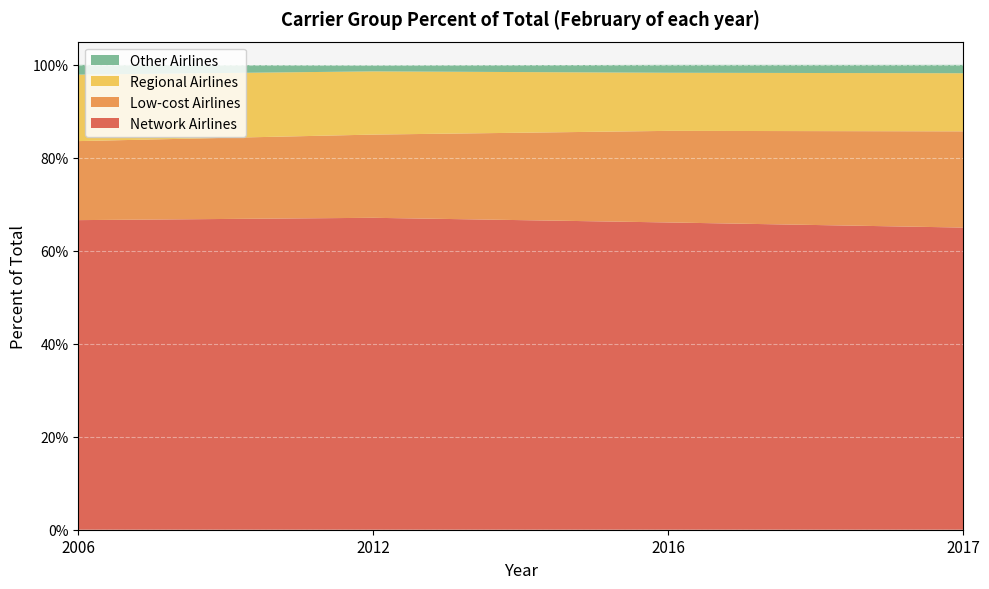

Reading left to right, what are all the values shown in this chart?

Network Airlines: 66.6	67.1	66.1	65.0
Low-cost Airlines: 17.0	17.9	19.7	20.7
Regional Airlines: 14.3	13.6	12.5	12.5
Other Airlines: 2.1	1.3	1.7	1.8